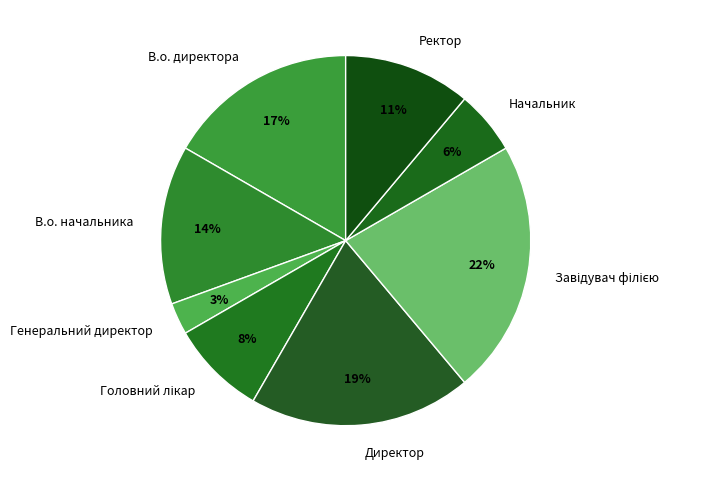

To the nearest percent, what is the combined percentage of Директор and Генеральний директор?

22%